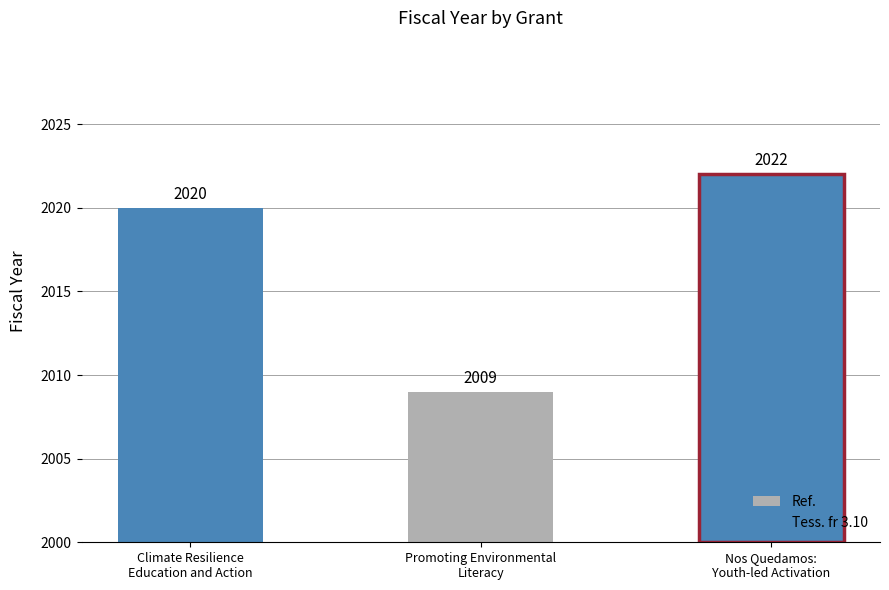

Does the chart contain any negative values?

No